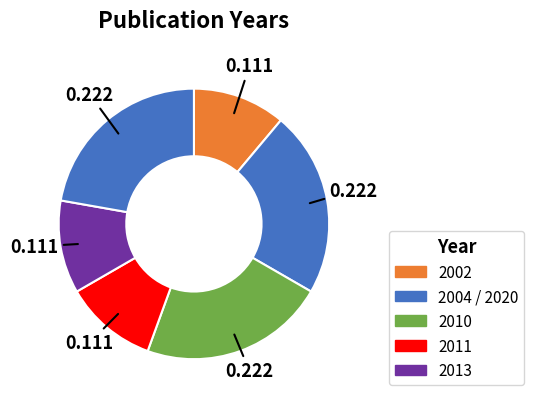

How many segments does this pie chart have?

6